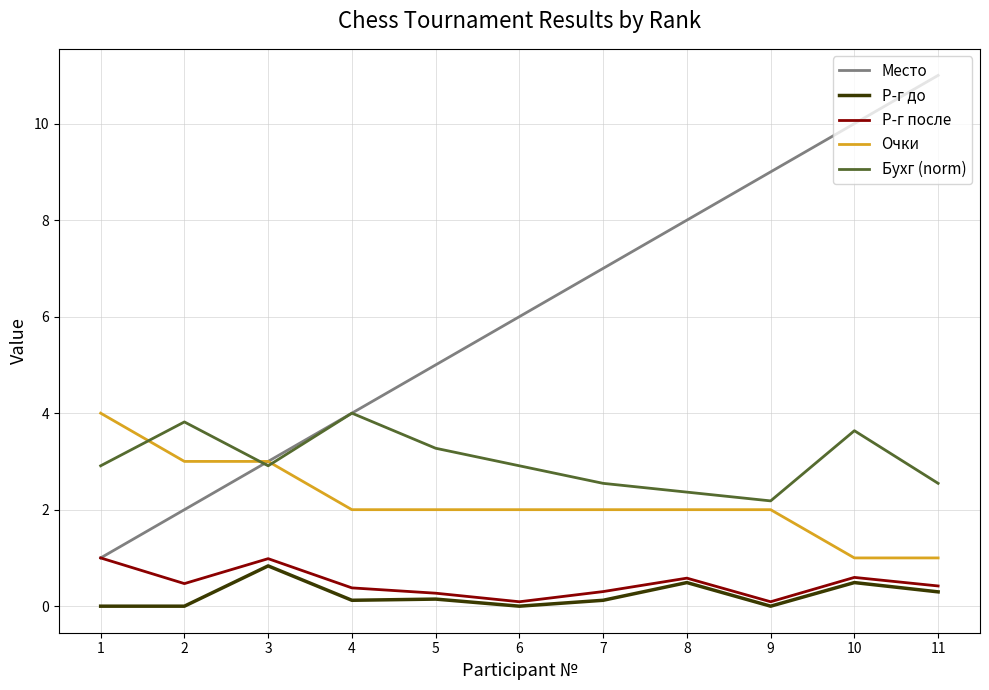

What is the difference between the Бухг (norm) values at 4 and 11?

1.5